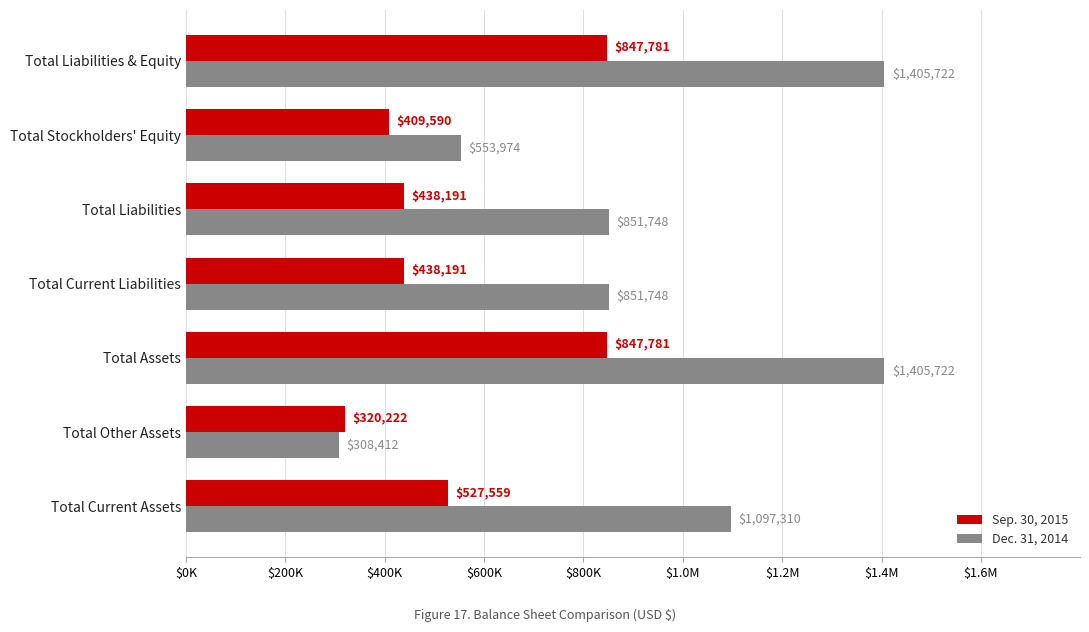

What are all the series names shown in the legend?

Sep. 30, 2015, Dec. 31, 2014